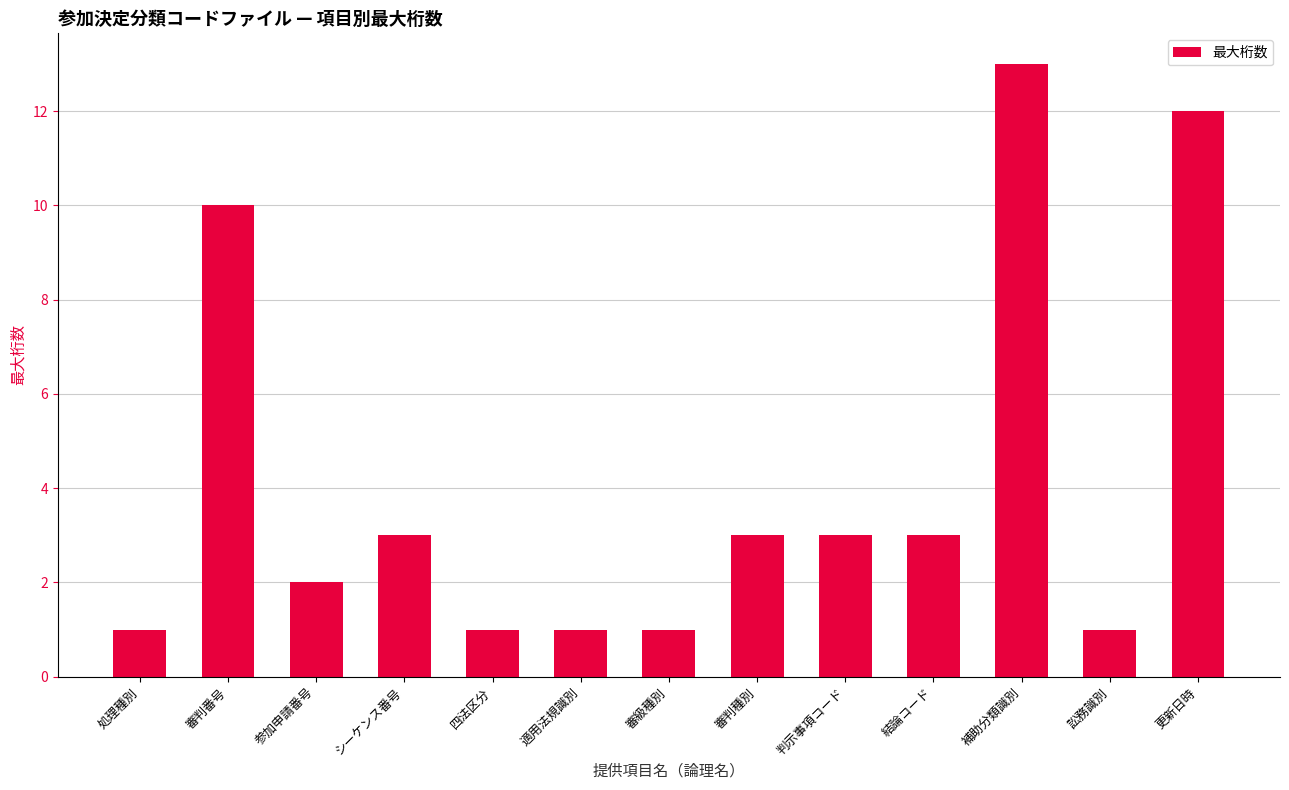

What is the greatest value displayed?

13